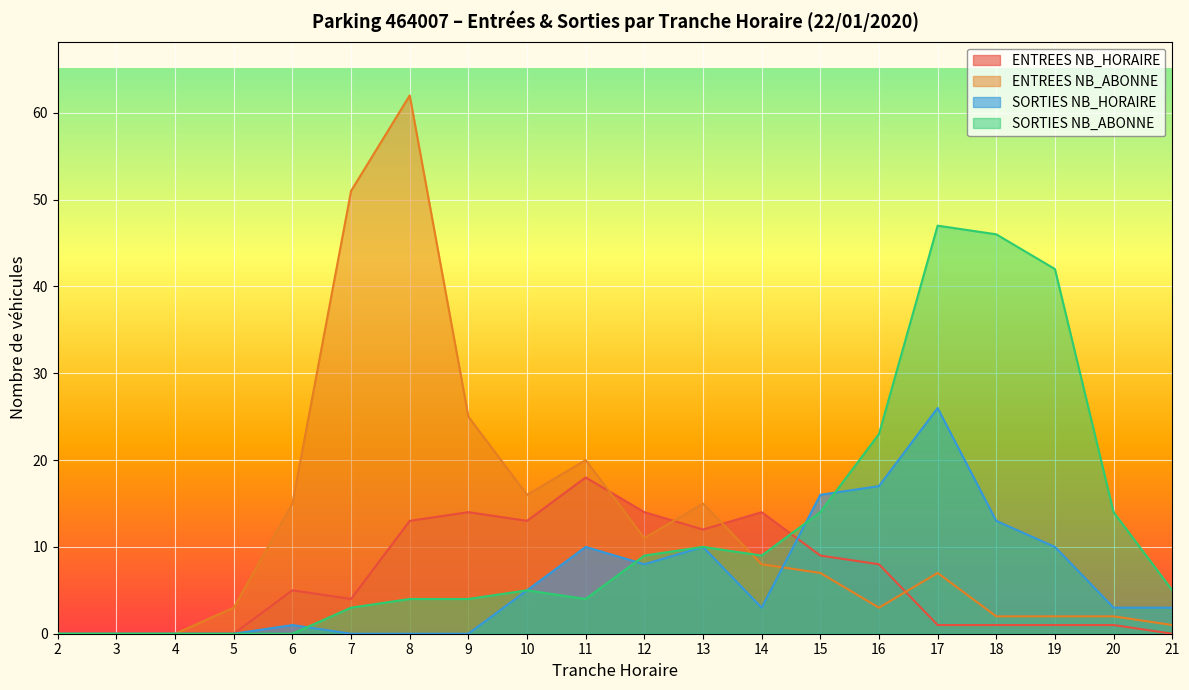

At which label does SORTIES NB_ABONNE first exceed 5?

12